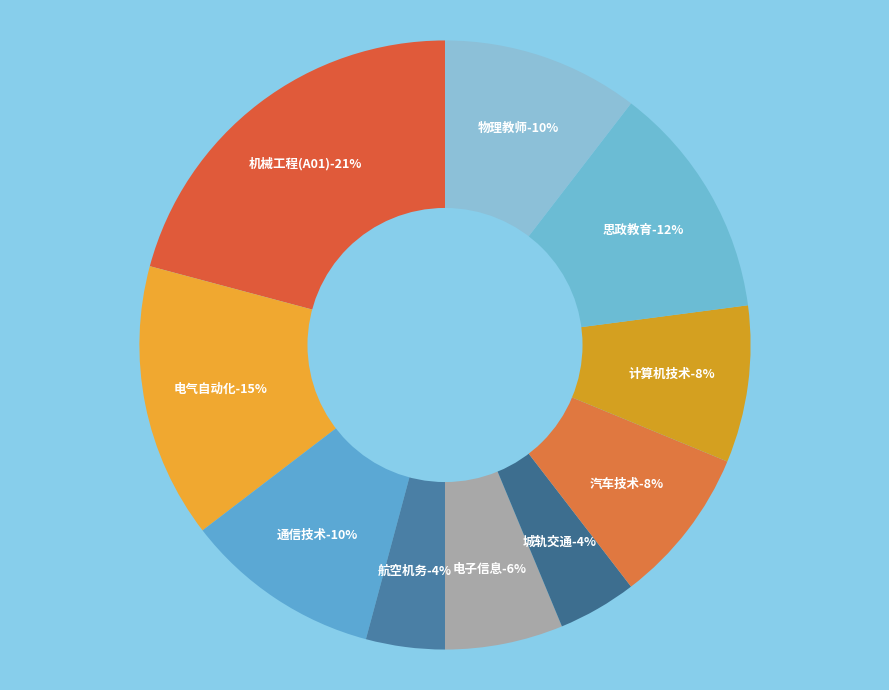

Which category has the biggest portion of the pie?

机械工程专业教师(A01)